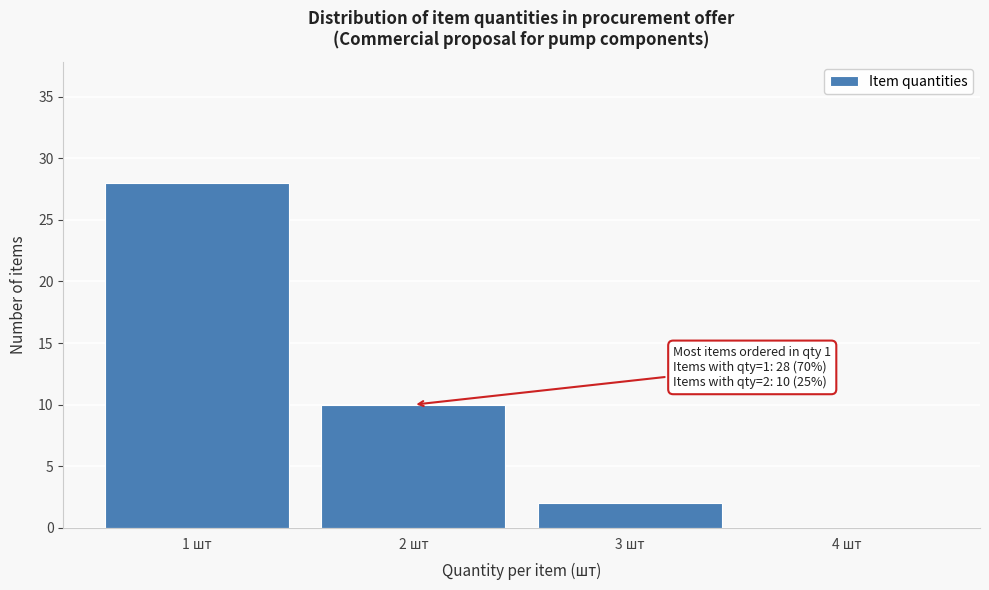

Reading right to left, list all the values displayed in this chart.

4 шт=0	3 шт=2	2 шт=10	1 шт=28